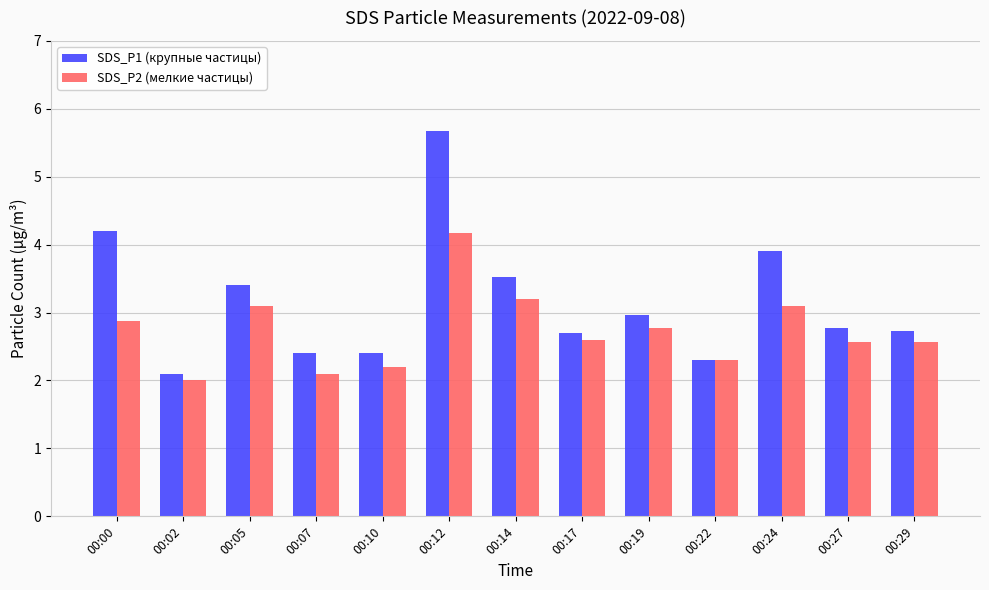

Is the value of SDS_P1 (крупные частицы) at 00:27 greater than the value of SDS_P2 (мелкие частицы) at 00:22?

Yes